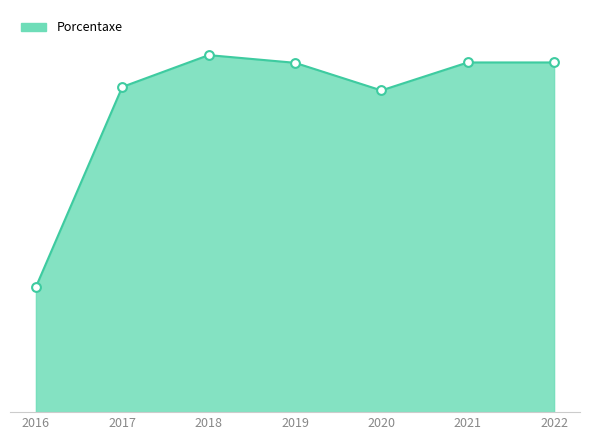

What is the ratio of the value at 2022 to the value at 2016?

2.8